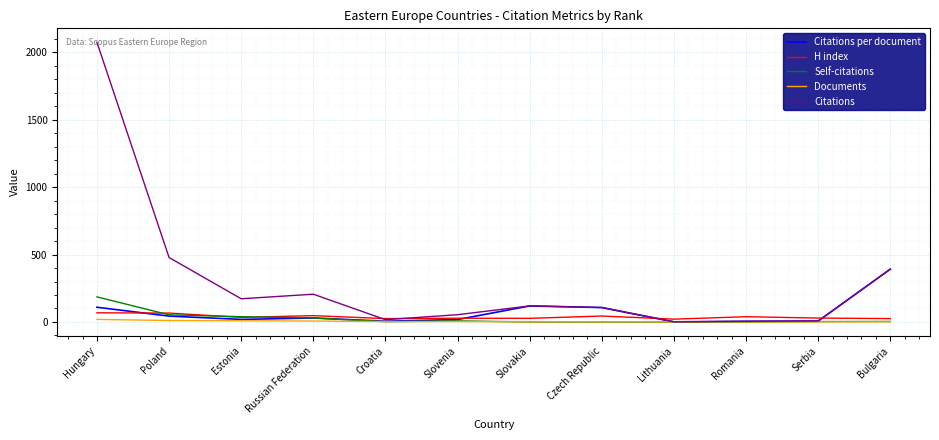

True or false: Documents and H index cross at least once.

False